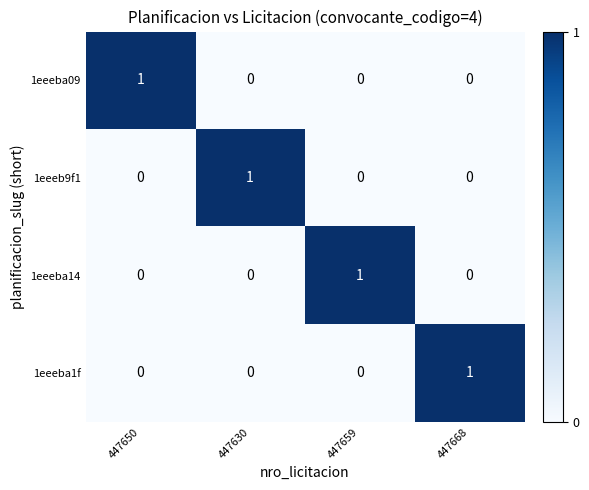

True or false: 1eeeba1f has a value of 1 at 447668.

True